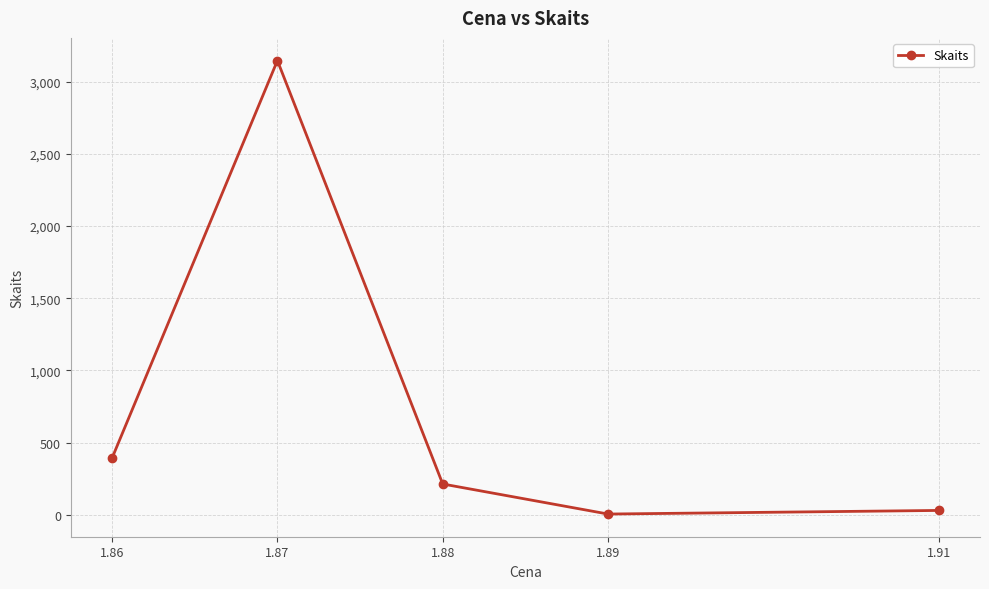

How many lines are shown in the chart?

1